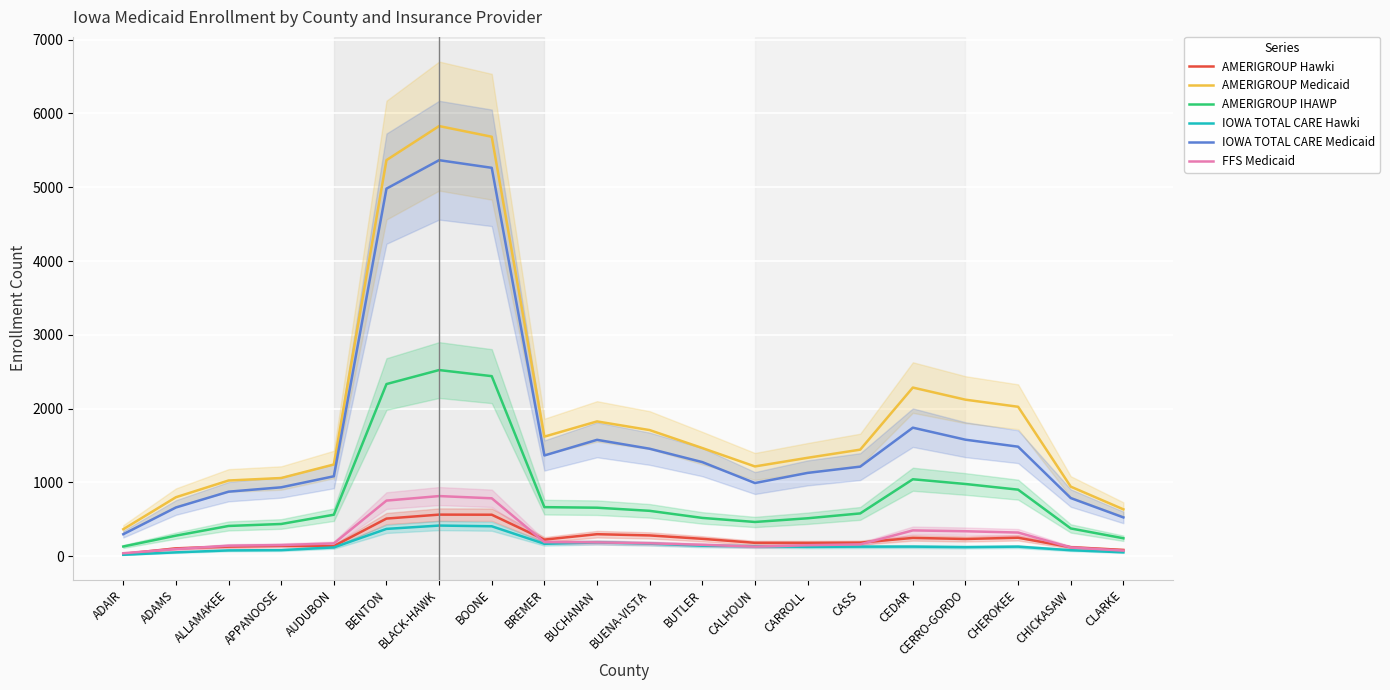

Rank the series by their maximum value, from highest to lowest.

AMERIGROUP Medicaid, IOWA TOTAL CARE Medicaid, AMERIGROUP IHAWP, FFS Medicaid, AMERIGROUP Hawki, IOWA TOTAL CARE Hawki